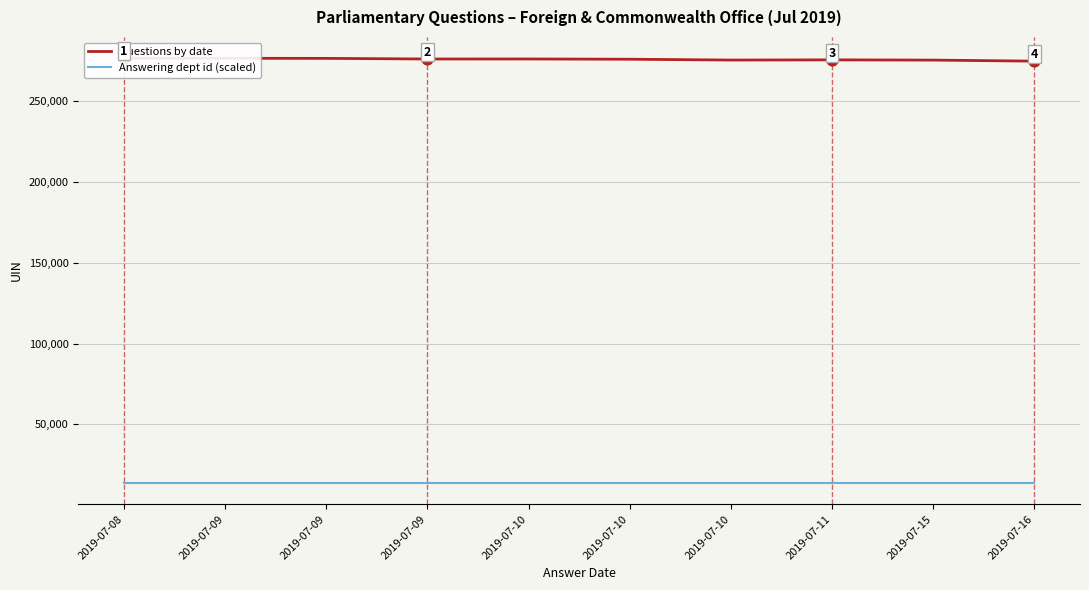

What are all the series names shown in the legend?

Questions by date, Answering dept id (scaled)